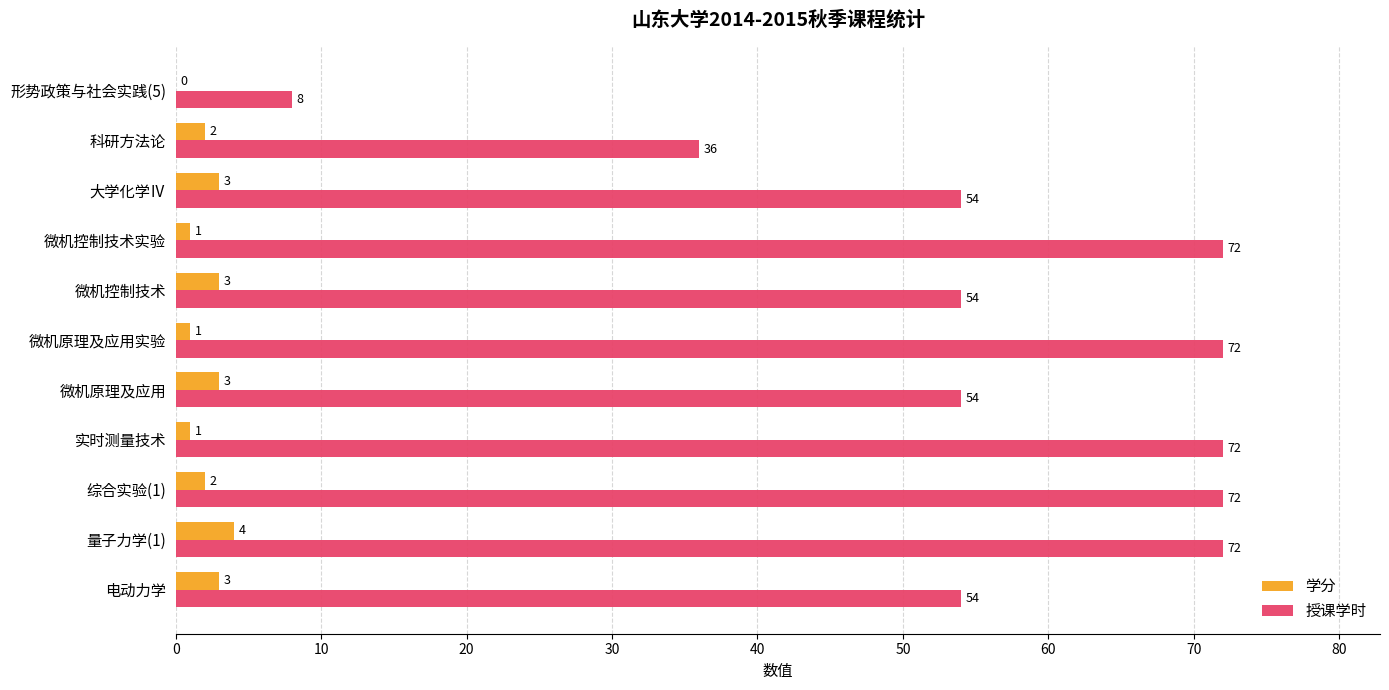

How many 授课学时 values are between 54 and 72?

9